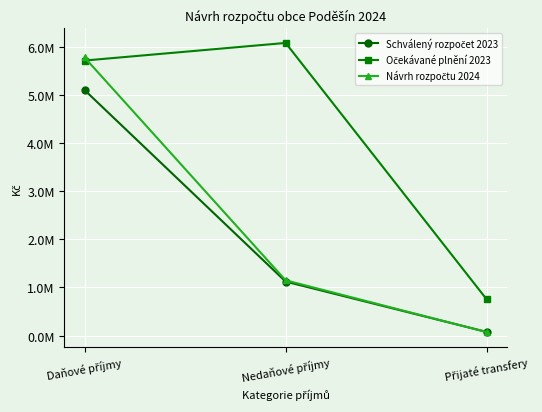

Is it true that Návrh rozpočtu 2024 equals 3149065.6 at Daňové příjmy?

False